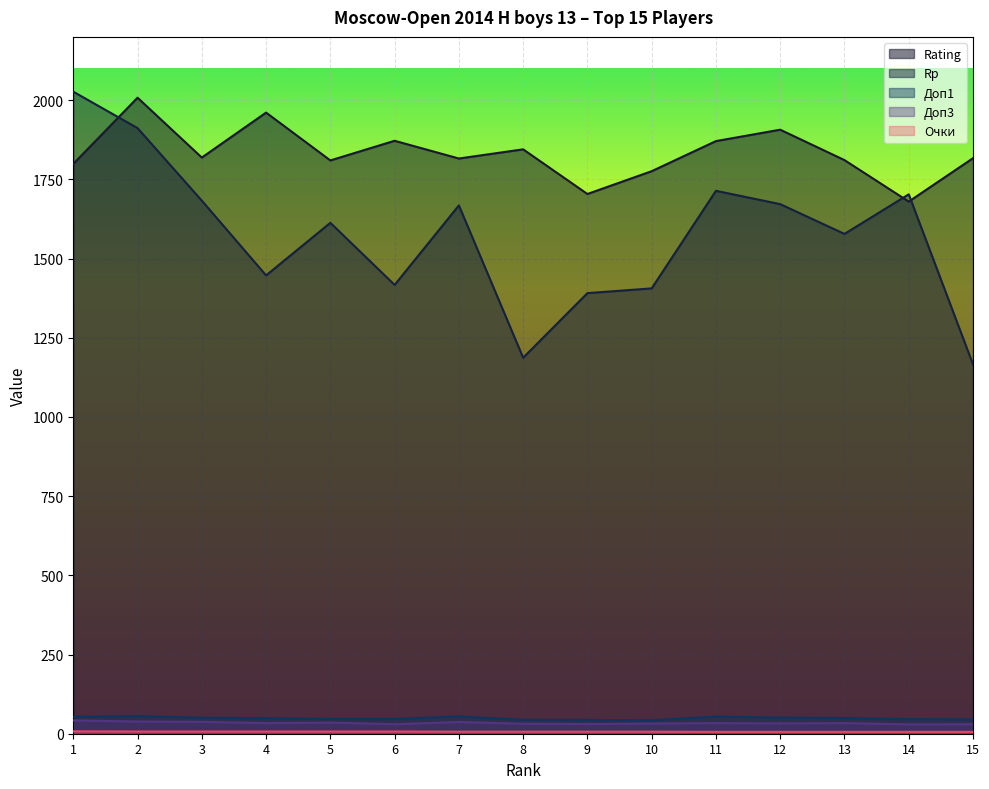

True or false: Доп3 and Доп1 cross at least once.

False